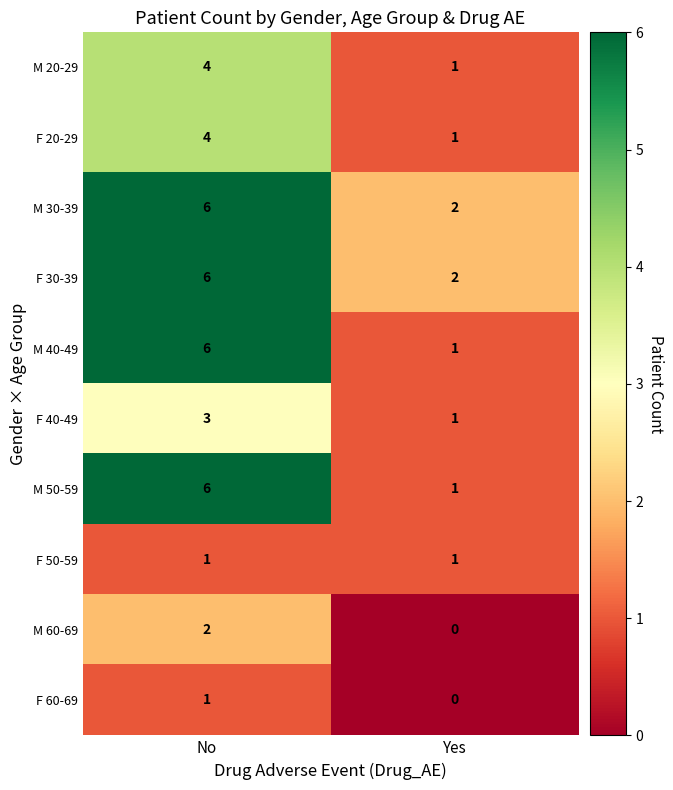

What is the difference between the maximum and minimum values in the M 40-49 series?

5